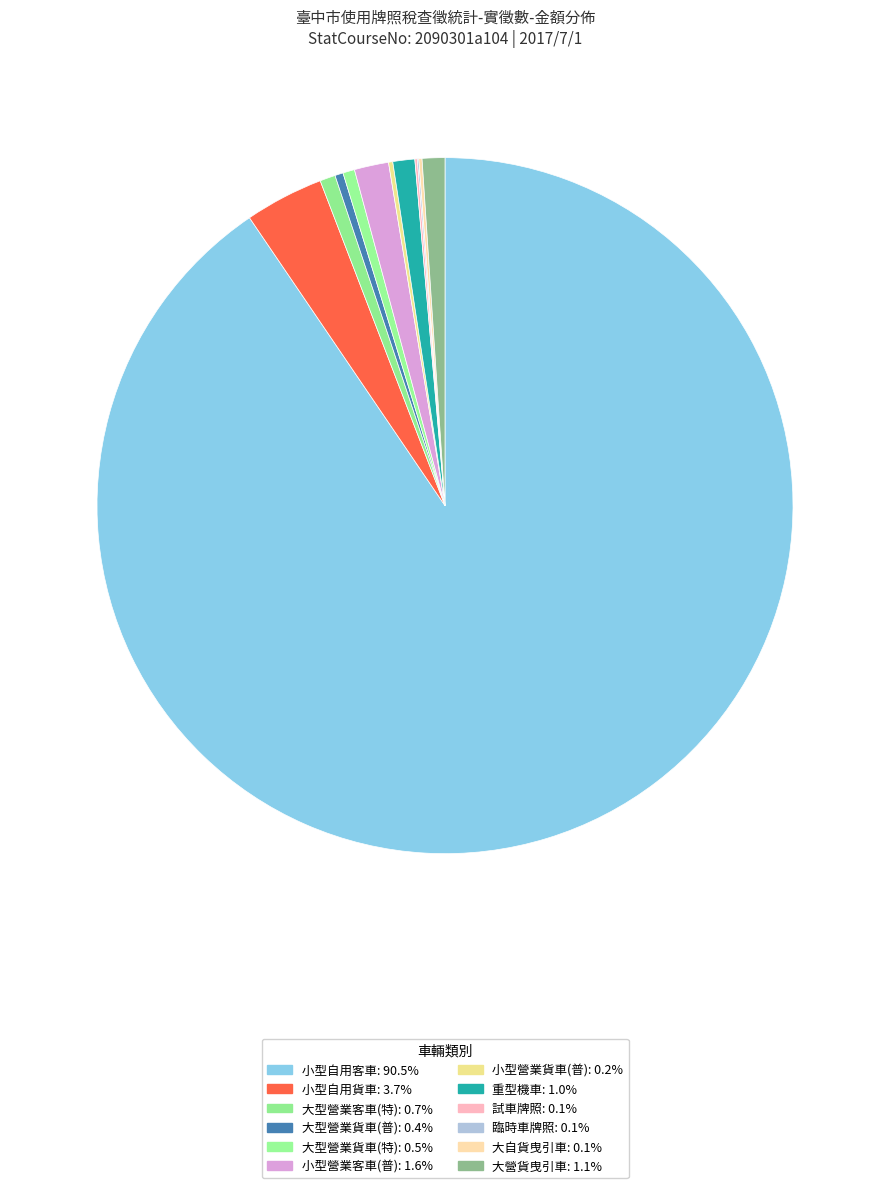

Which category accounts for the majority?

小型自用客車